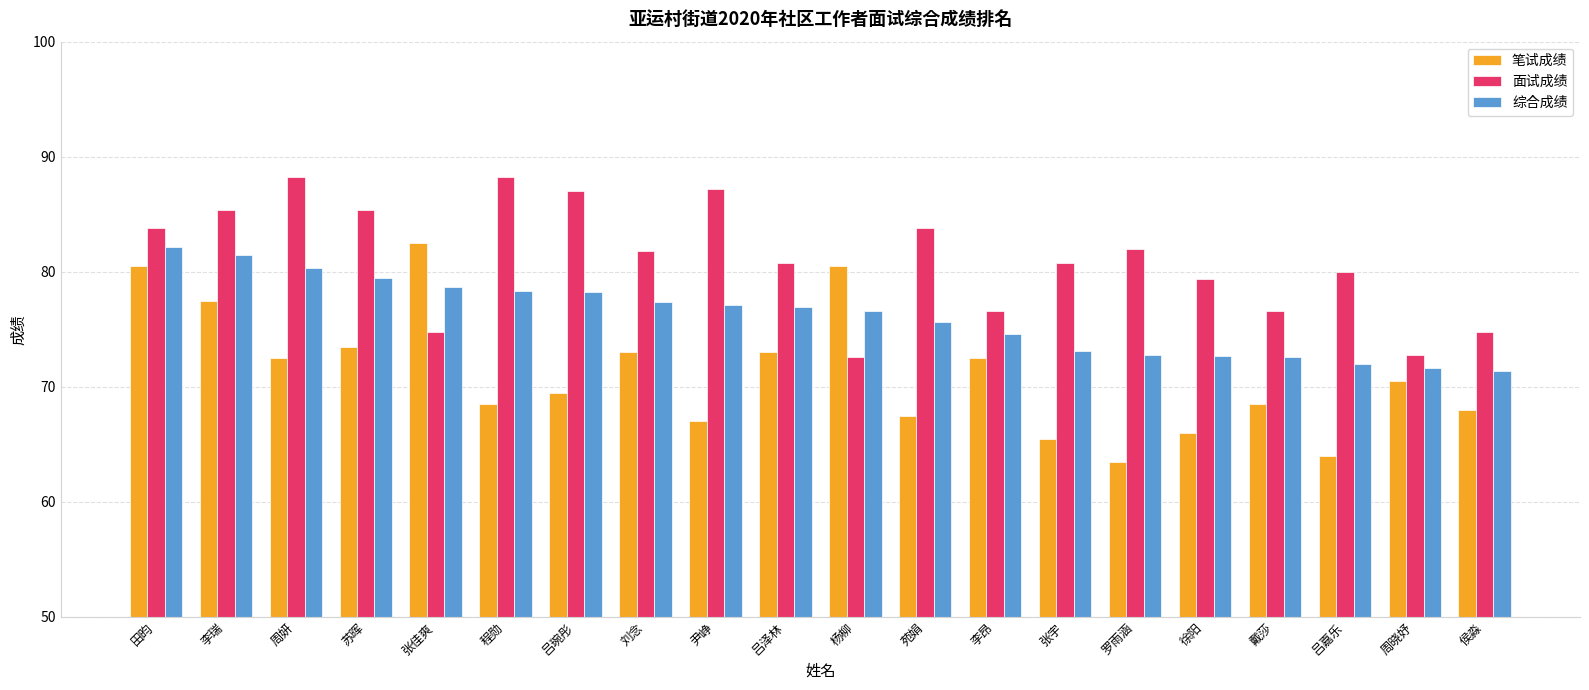

Is the value of 综合成绩 at 李昂 greater than the value of 面试成绩 at 吕嘉乐?

No